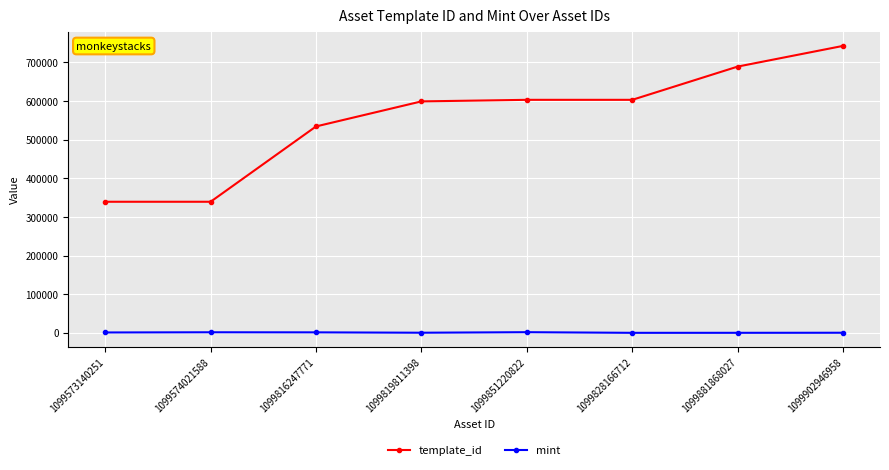

True or false: template_id and mint cross at least once.

False